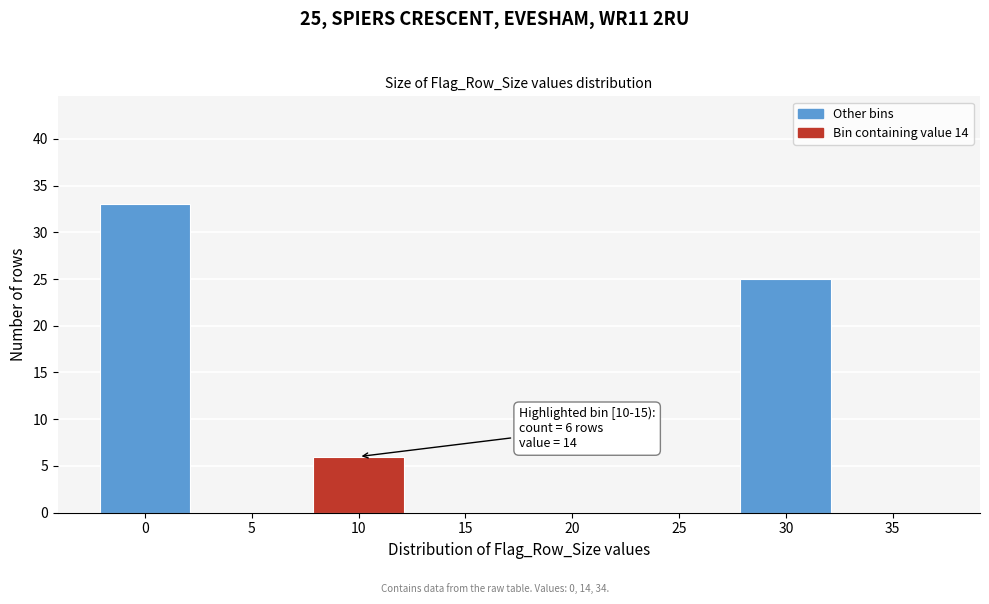

Reading right to left, extract all data points from this chart.

35=0	30=25	25=0	20=0	15=0	10=6	5=0	0=33